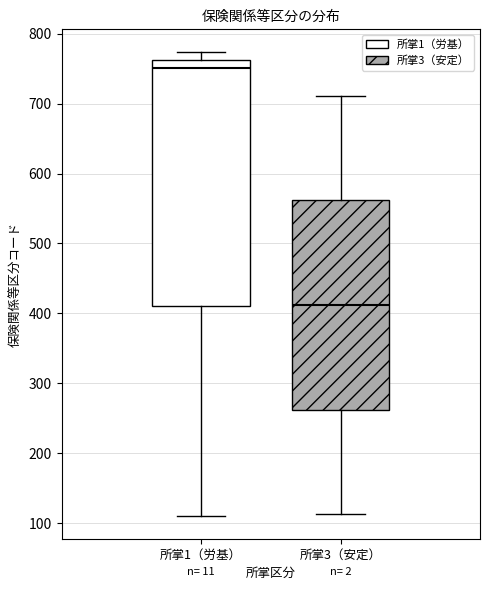

Which box's median line is the highest?

所掌1（労基）